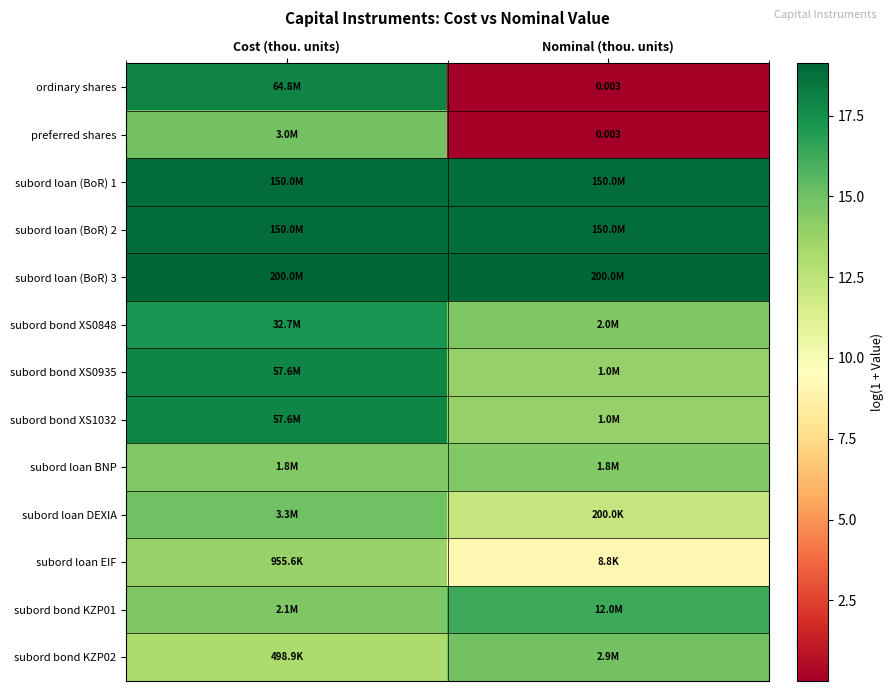

What is the greatest value displayed?

19.1